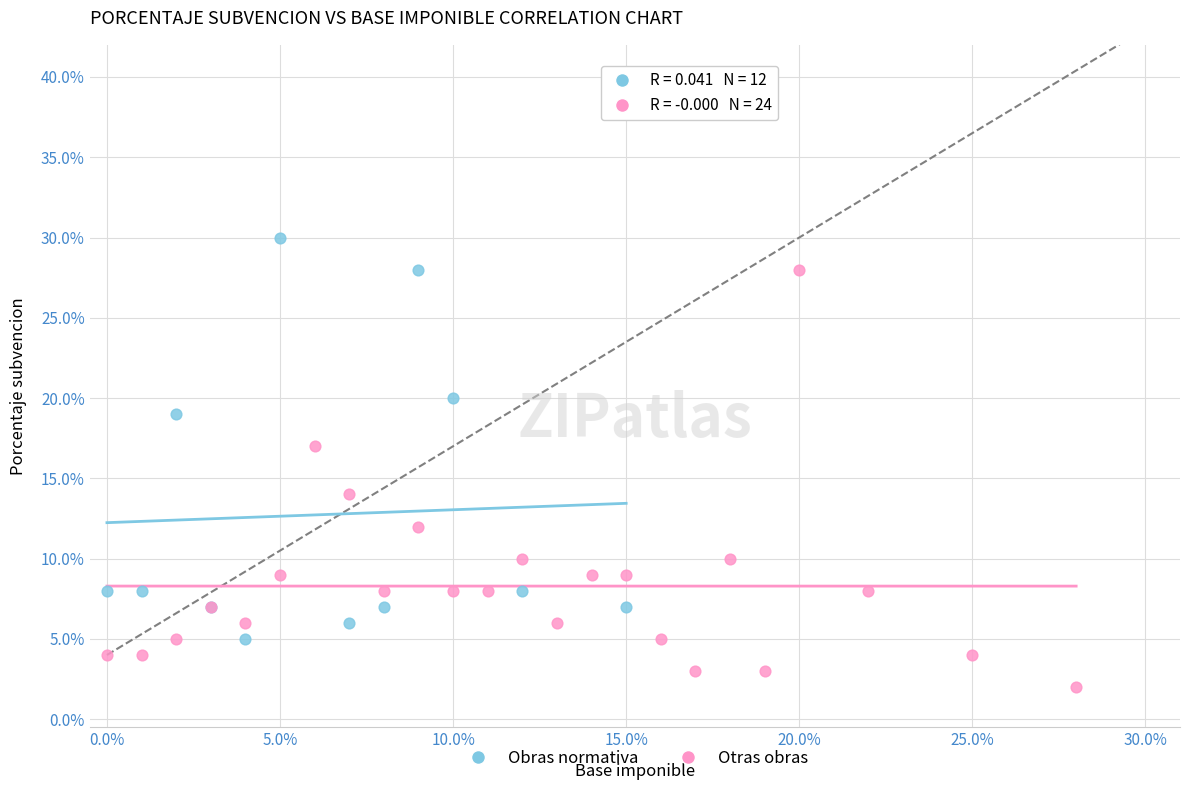

Which series has the largest Y range (max minus min)?

Otras obras